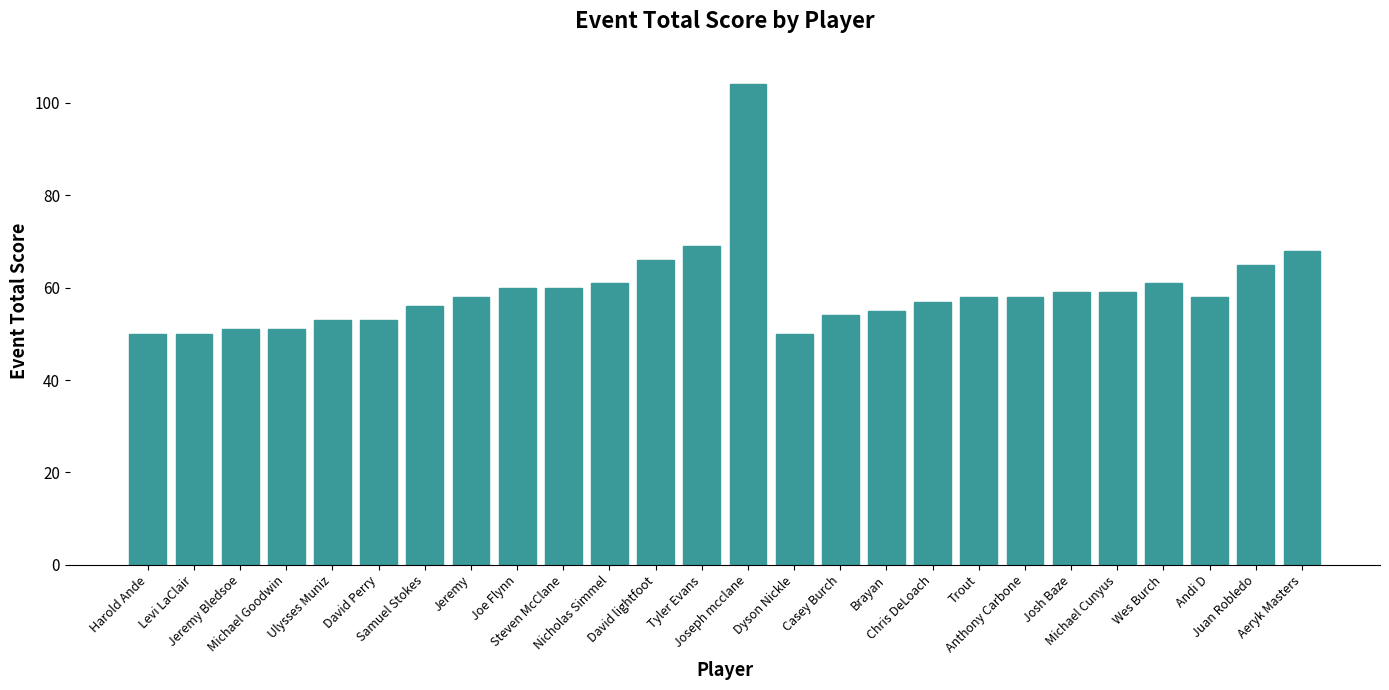

What is the difference between the values at Michael Cunyus and Joe Flynn?

1